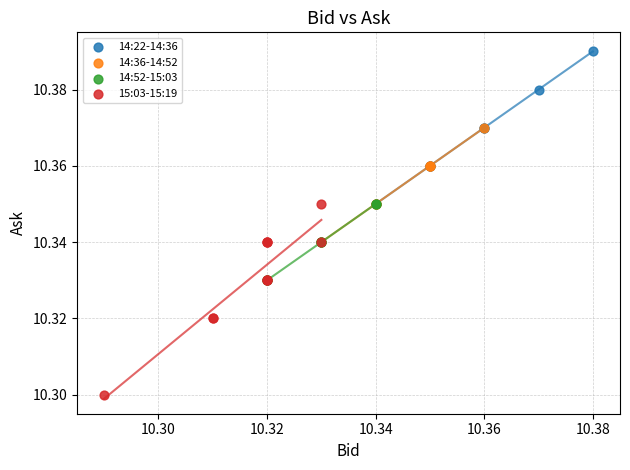

Which series reaches the maximum Y coordinate?

14:22-14:36